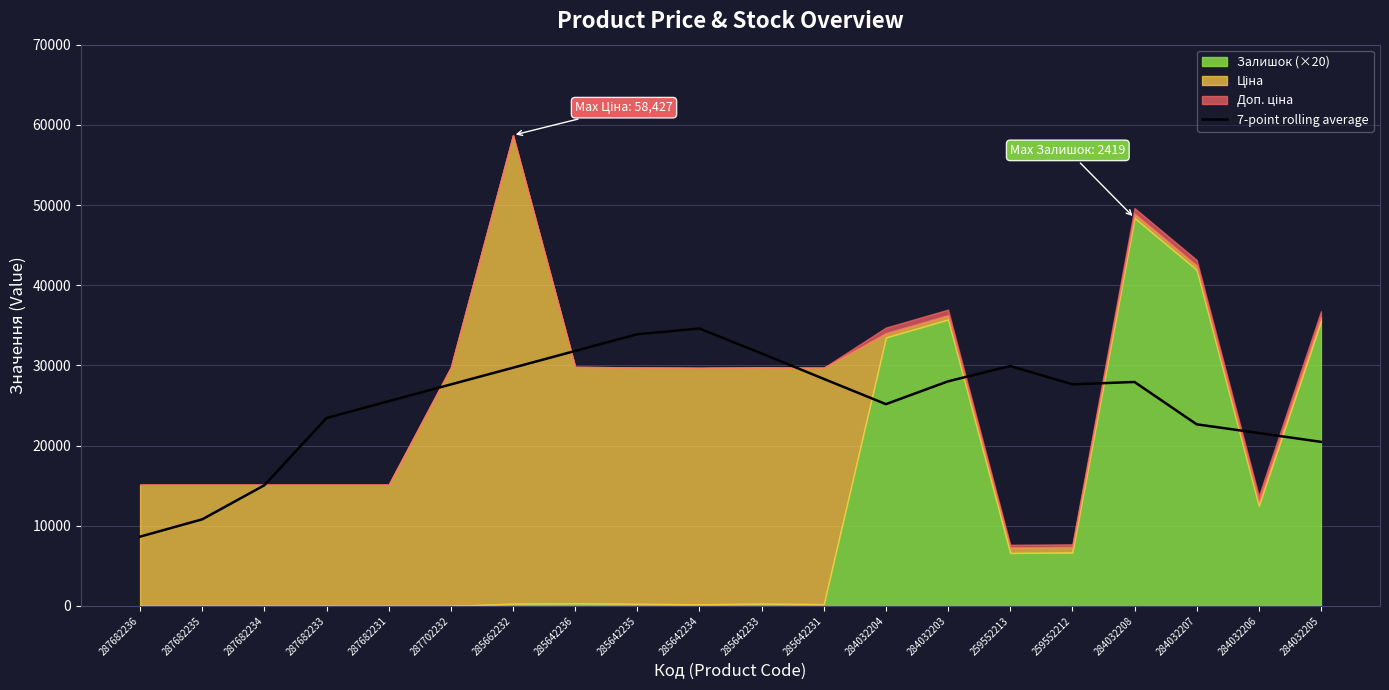

At which label is the value closest to 21617?

284032206